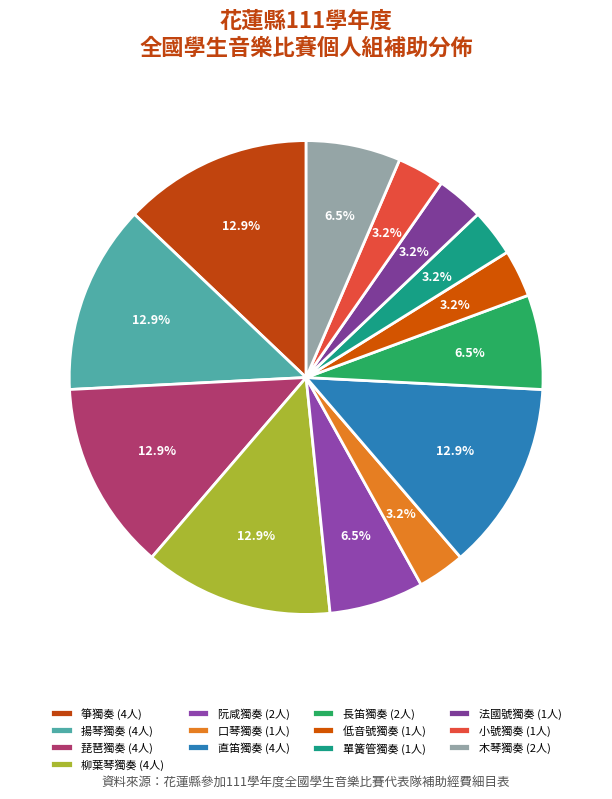

Combined, what portion of the pie is 口琴獨奏 and 柳葉琴獨奏?

16.1%